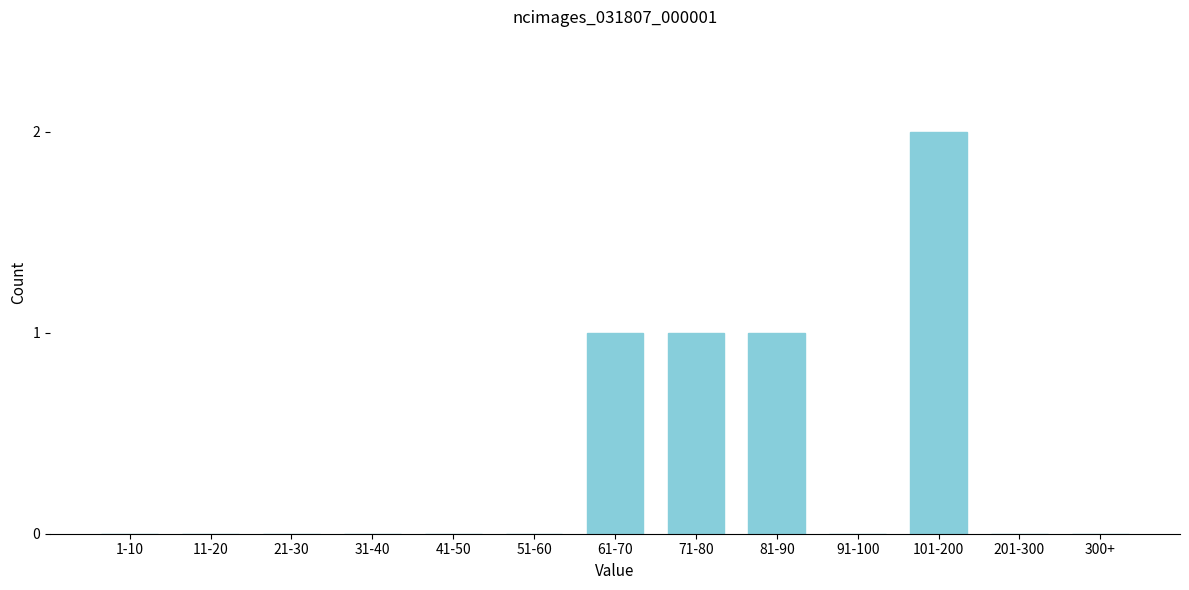

Reading right to left, transcribe all the data shown in this chart.

300+=0	201-300=0	101-200=2	91-100=0	81-90=1	71-80=1	61-70=1	51-60=0	41-50=0	31-40=0	21-30=0	11-20=0	1-10=0